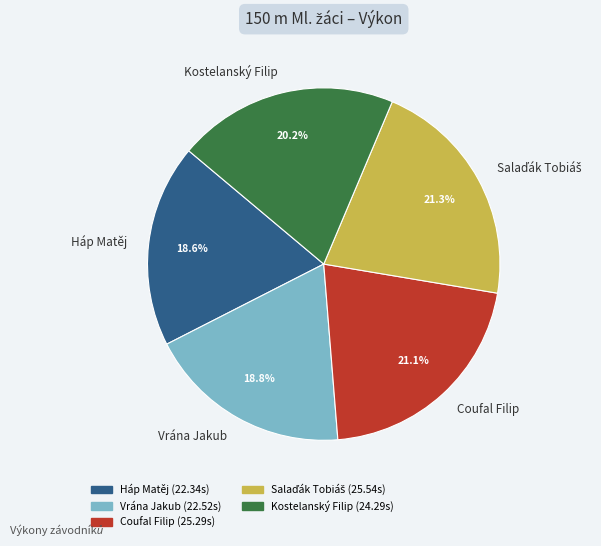

What portion of the pie excludes Háp Matěj?

81.4%